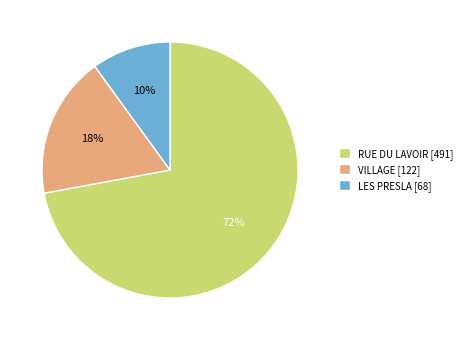

To the nearest percent, what portion does VILLAGE represent?

18%